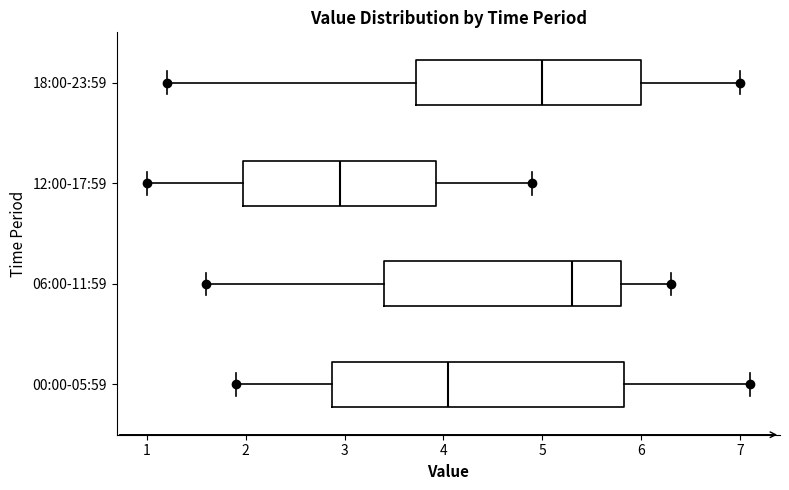

Which box is the widest, from its left edge to its right edge?

00:00-05:59